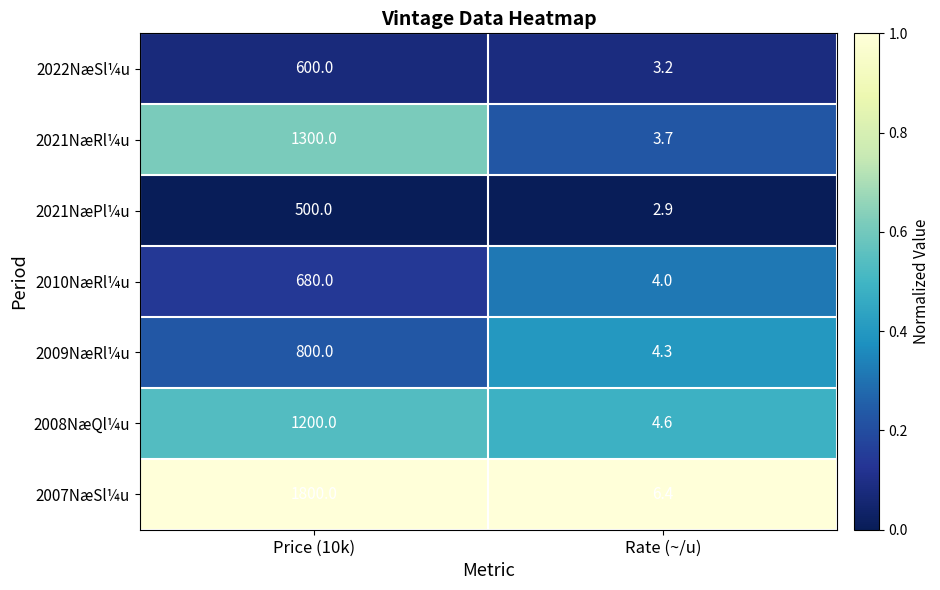

What is the spread (max minus min) of values at Price (10k)?

1300.0